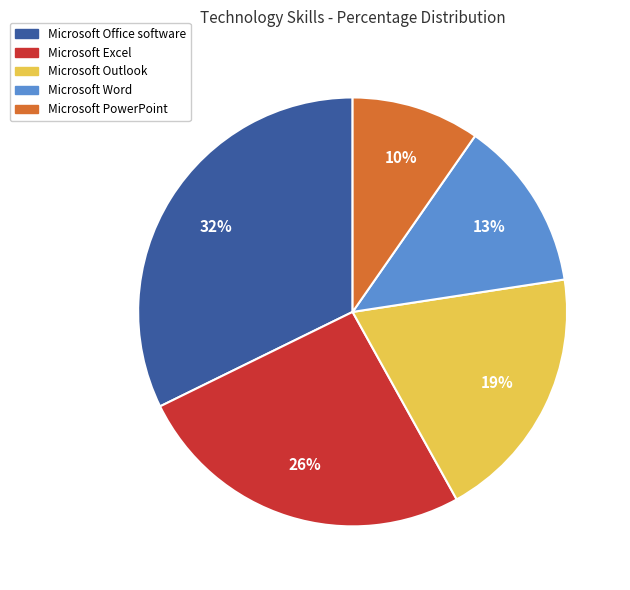

Rank the categories by value from lowest to highest.

Microsoft PowerPoint, Microsoft Word, Microsoft Outlook, Microsoft Excel, Microsoft Office software